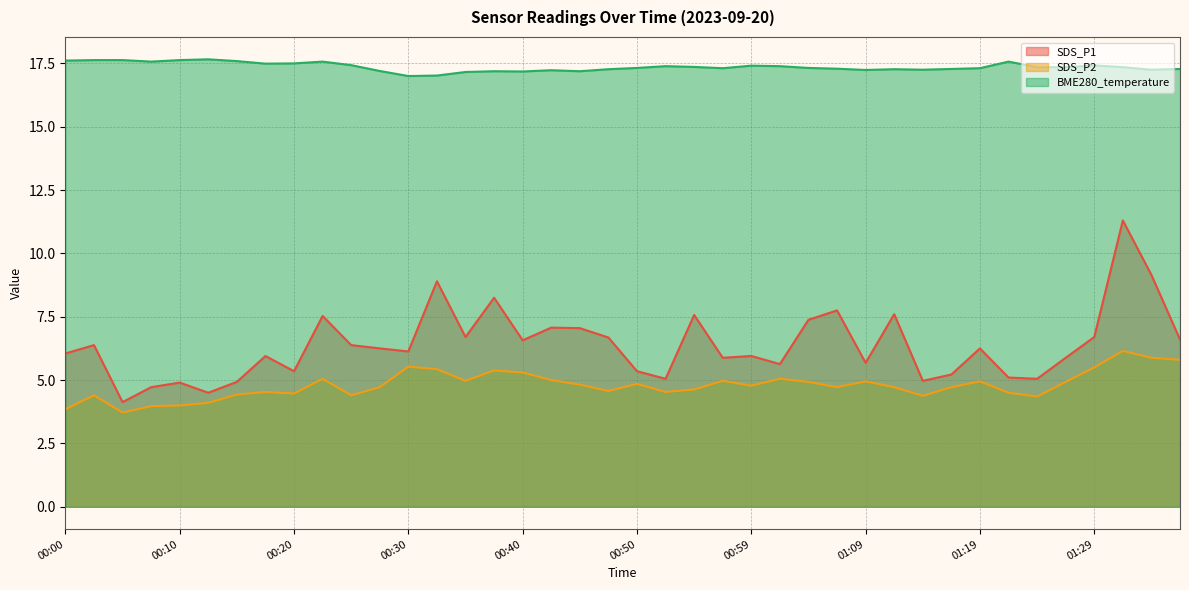

What is the value of the BME280_temperature point at the 8th from the left?

17.5